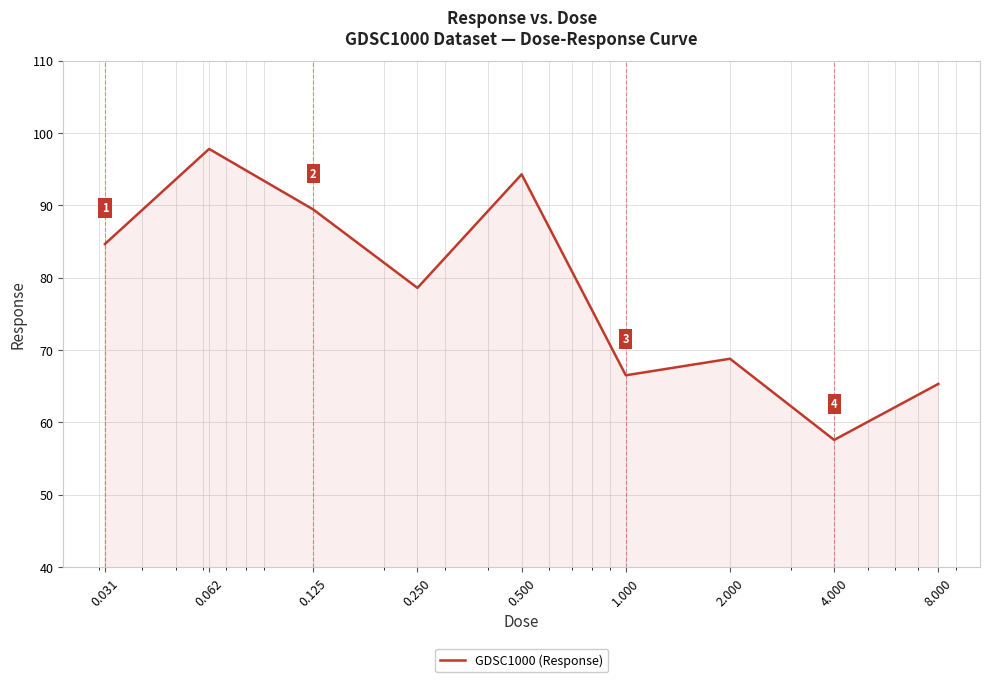

What is the minimum value shown in the chart?

57.6